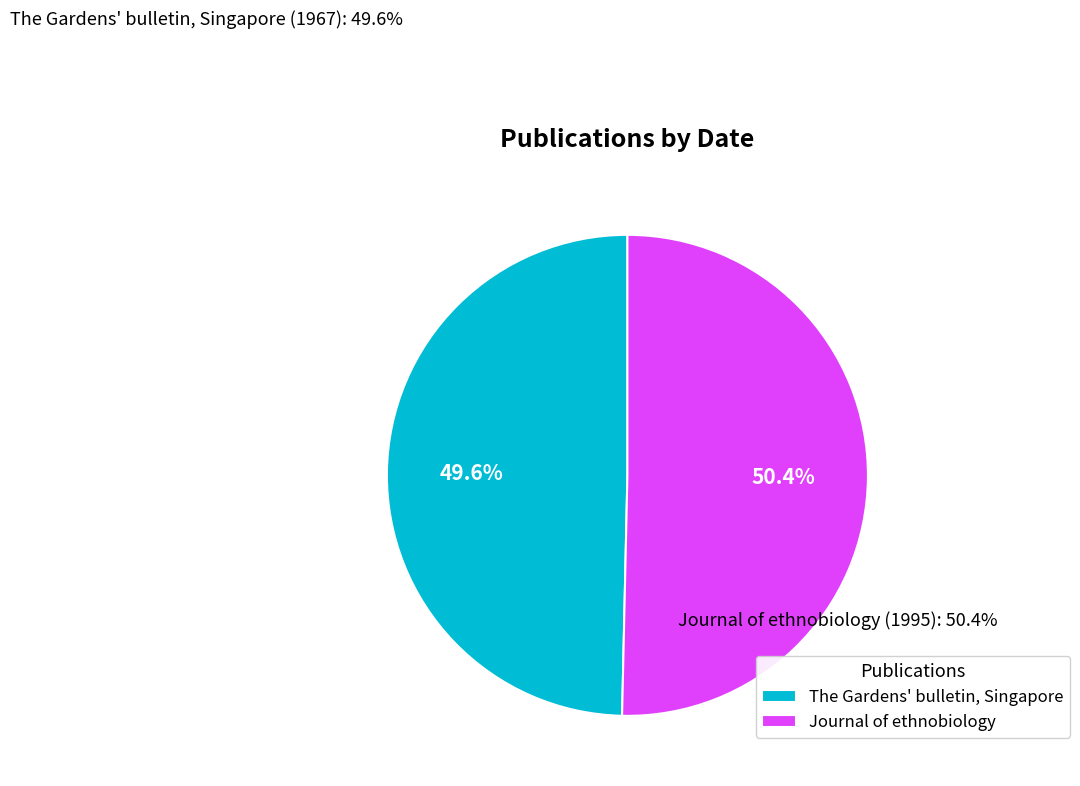

Which slice represents more than half of the pie?

Journal of ethnobiology (1995)